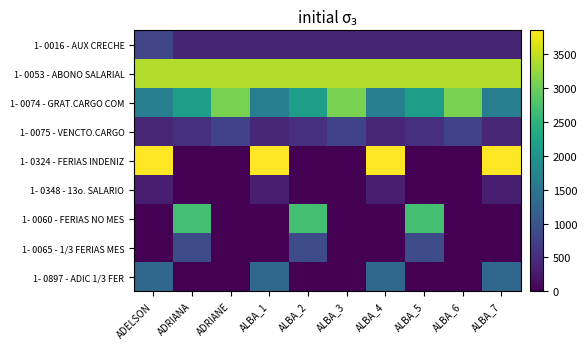

Rank the series by their maximum value, from highest to lowest.

1- 0324 - FERIAS INDENIZ, 1- 0053 - ABONO SALARIAL, 1- 0074 - GRAT.CARGO COM, 1- 0060 - FERIAS NO MES, 1- 0897 - ADIC 1/3 FER, 1- 0065 - 1/3 FERIAS MES, 1- 0016 - AUX CRECHE, 1- 0075 - VENCTO.CARGO, 1- 0348 - 13o. SALARIO